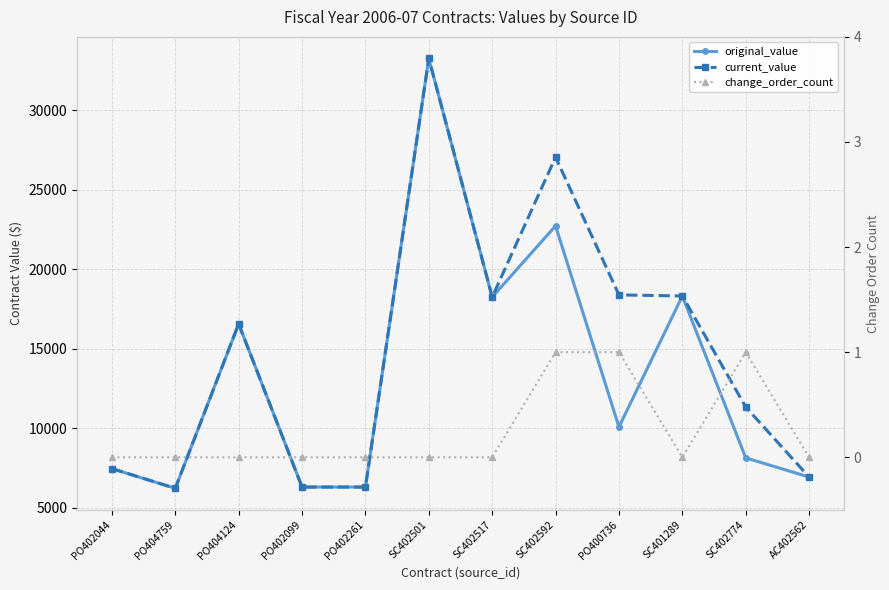

What is the label of the 11th point from the left?

SC402774